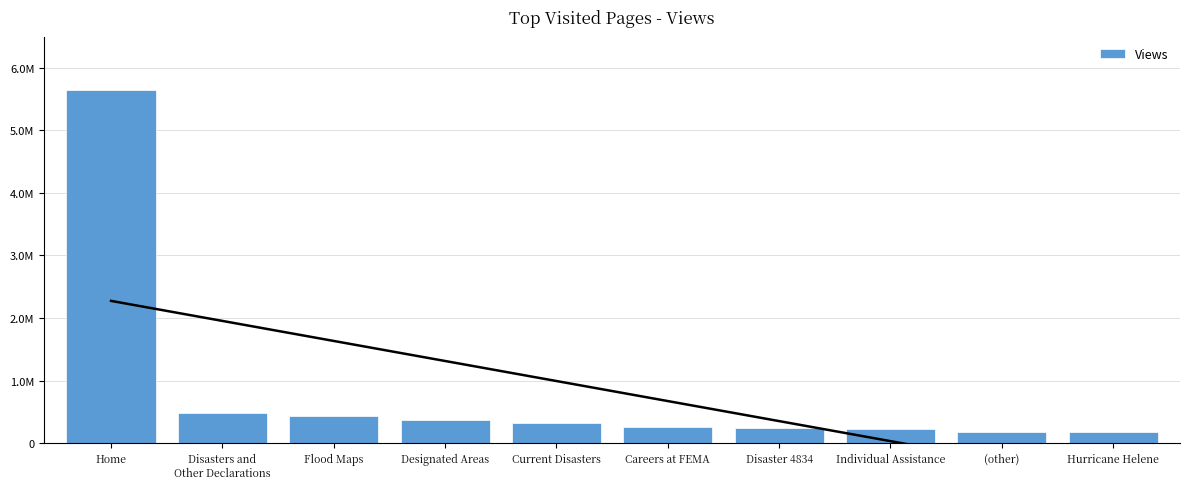

True or false: the data shows 482310 at Disasters and
Other Declarations.

True